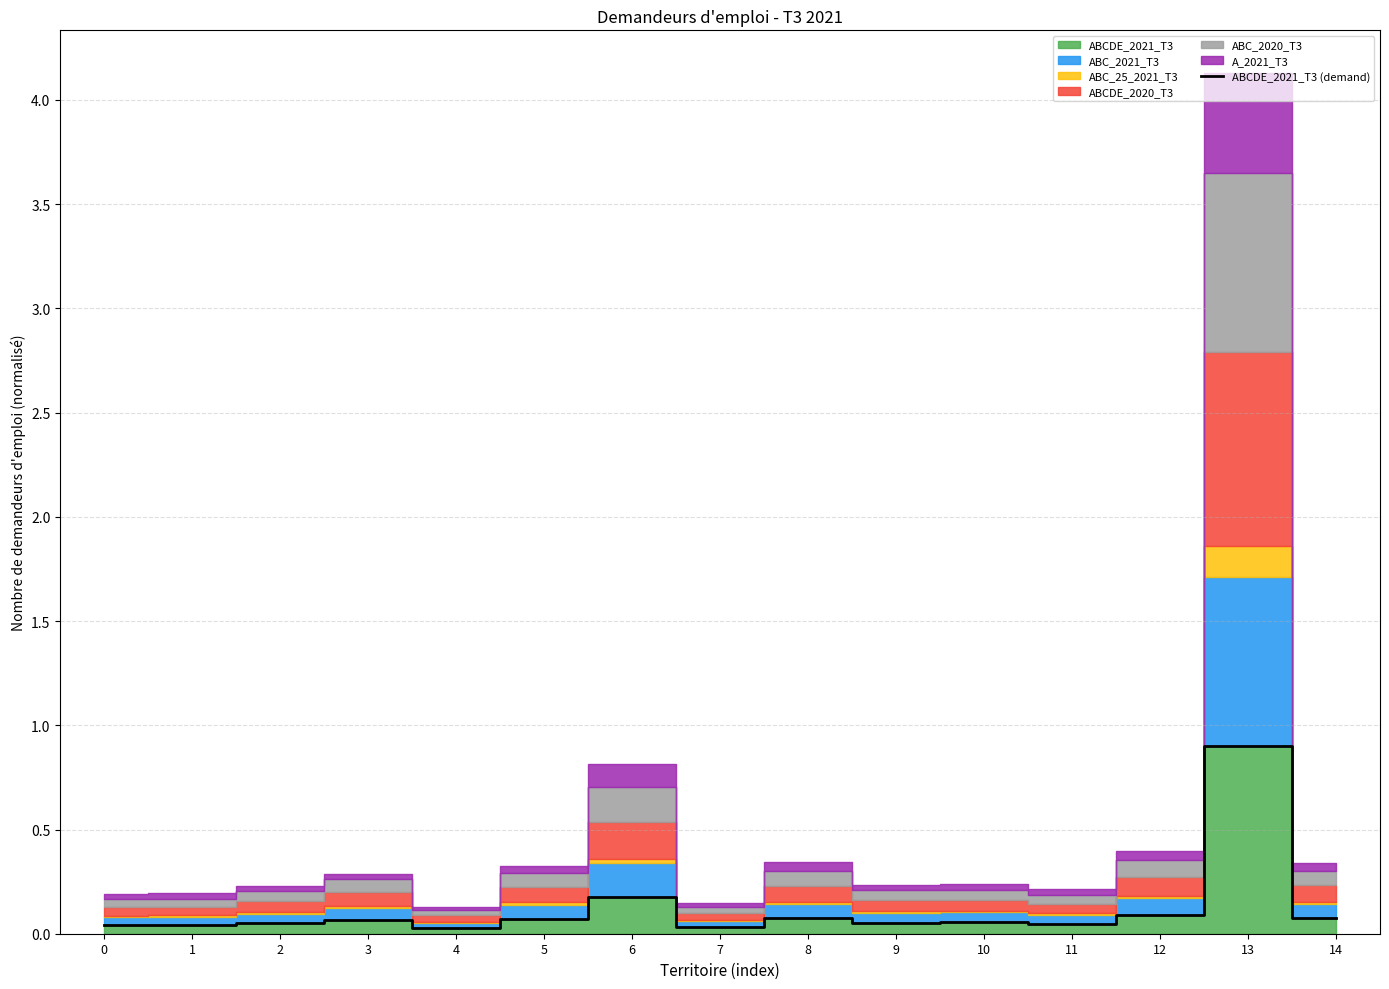

What is the greatest value displayed?

0.9